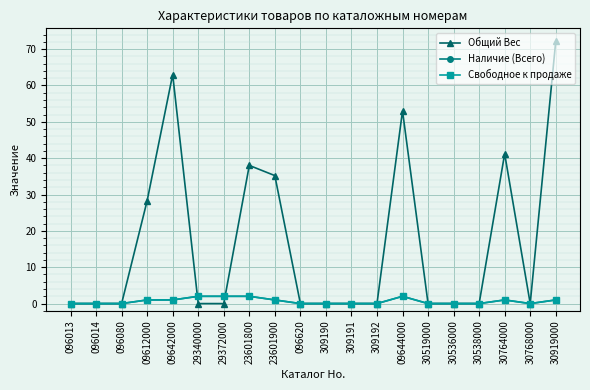

At 309192, list the series in order from largest to smallest.

Общий Вес, Наличие (Всего), Свободное к продаже